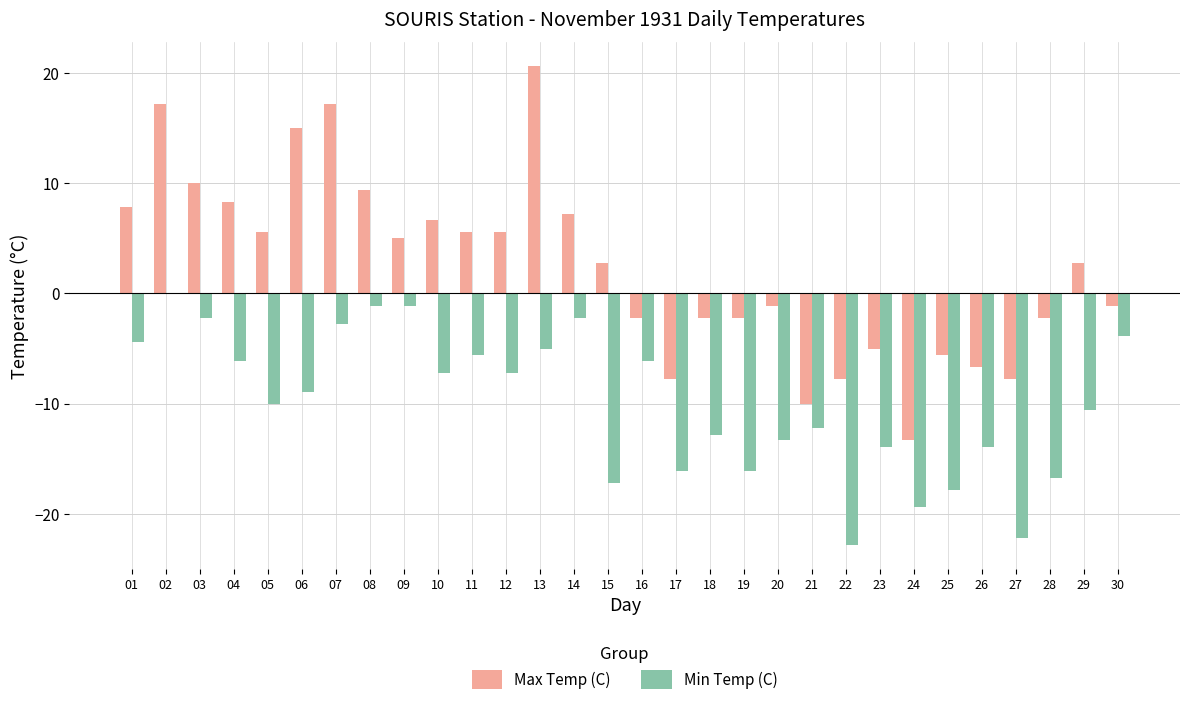

The Max Temp (C) series shows -17.3 at 21. True or false?

False